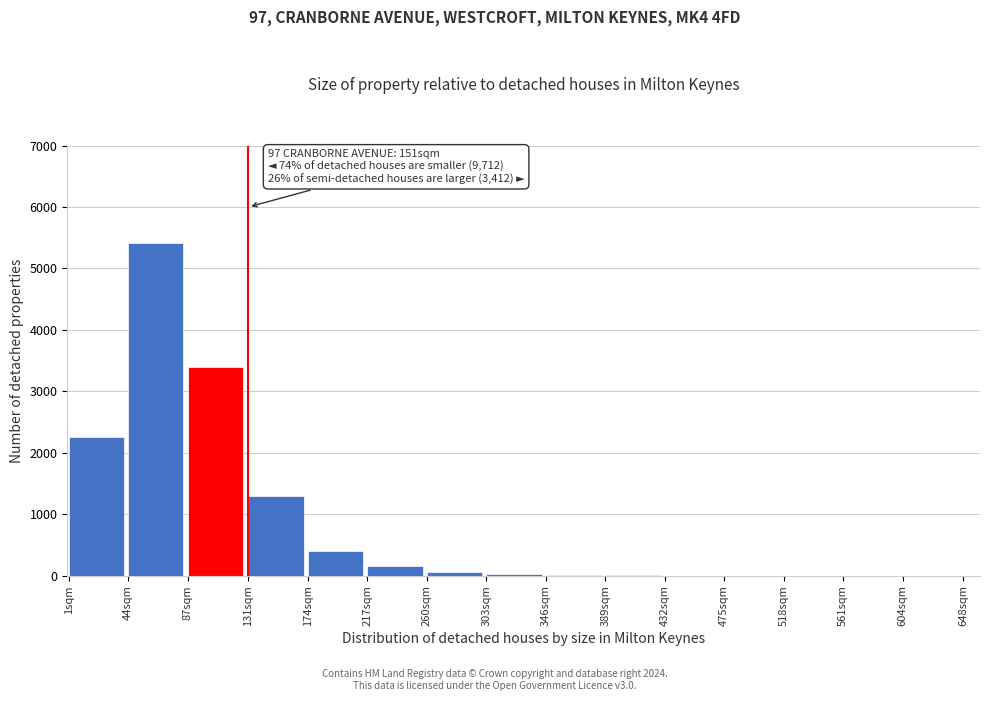

What is the sum of all values?

13040